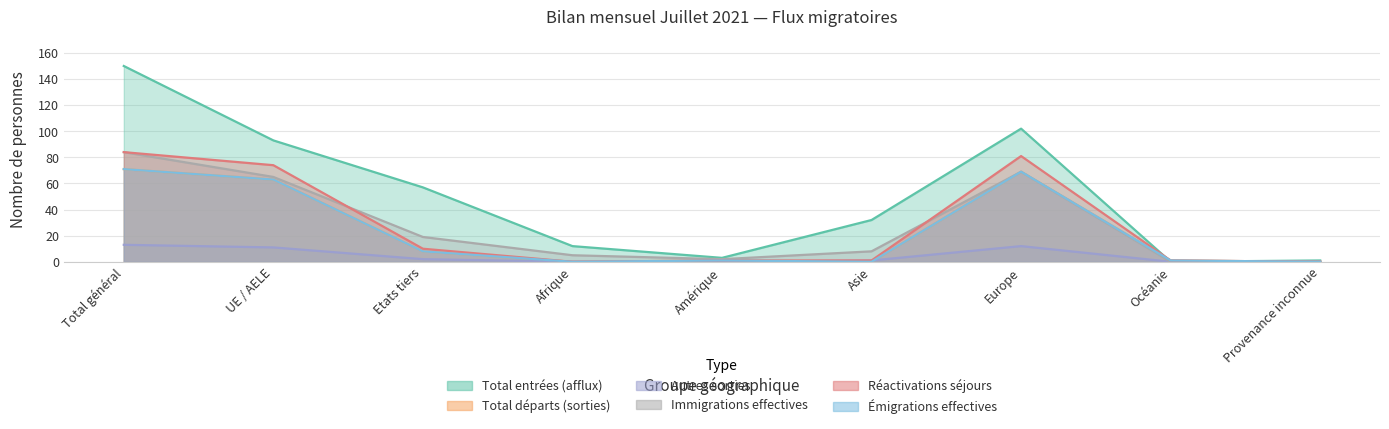

What is the maximum value for Total départs (sorties)?

71